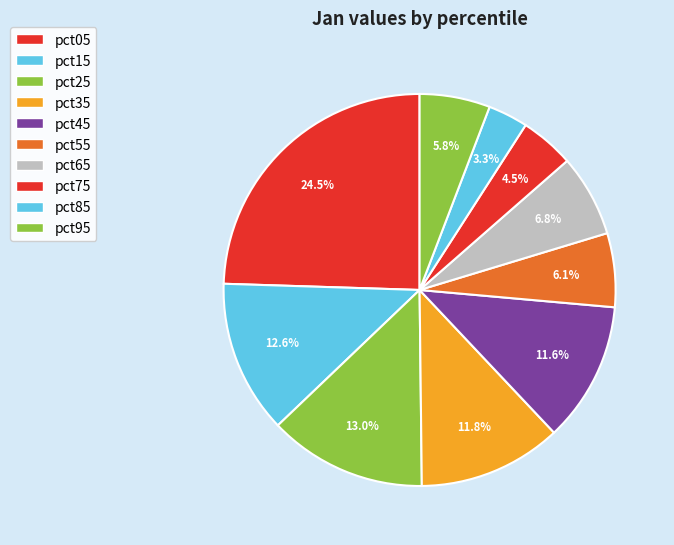

How many segments does this pie chart have?

10